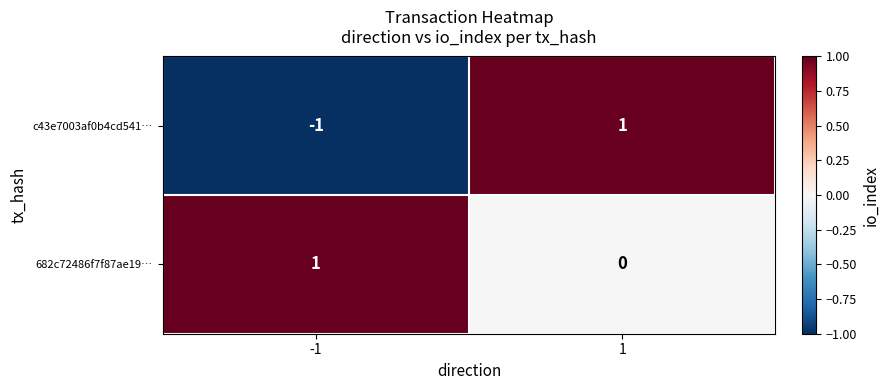

Which series has the largest total across all categories?

682c72486f7f87ae19…